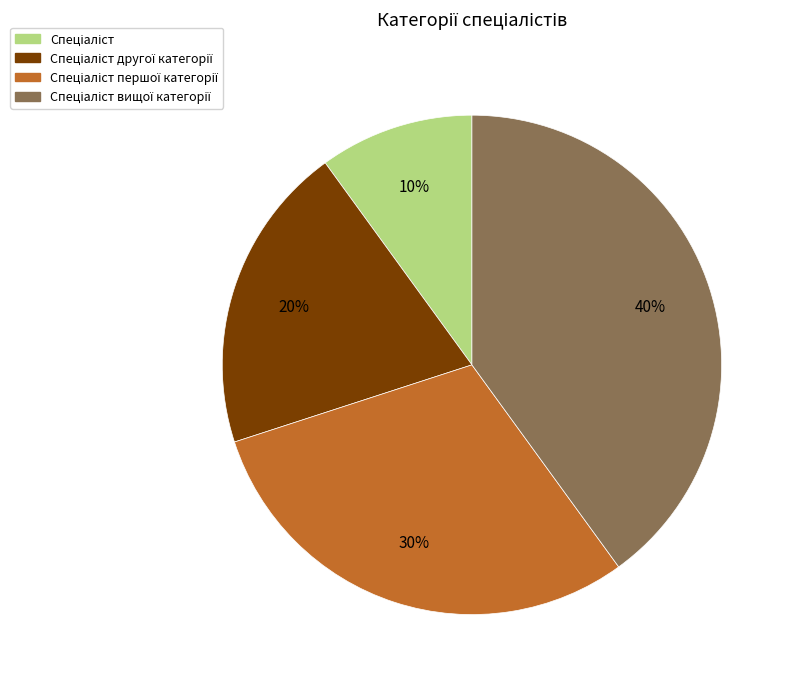

How many segments does this pie chart have?

4